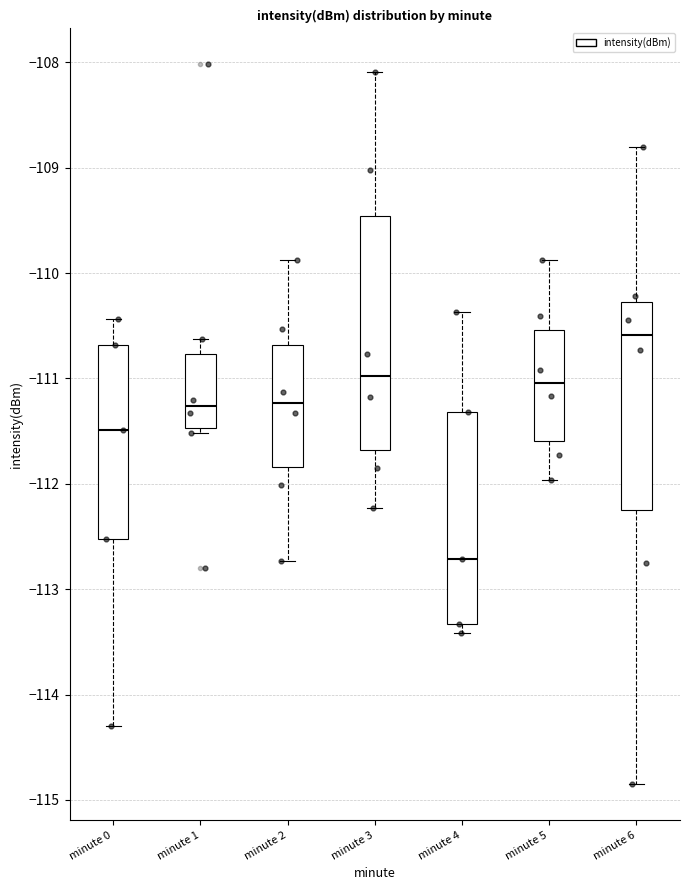

Which box's median line is the highest?

minute 6